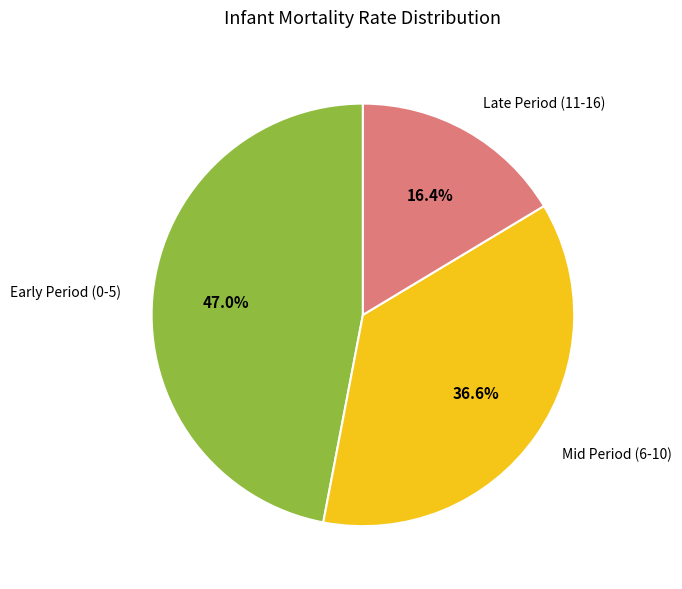

Rank the categories by value from lowest to highest.

Late Period (11-16), Mid Period (6-10), Early Period (0-5)